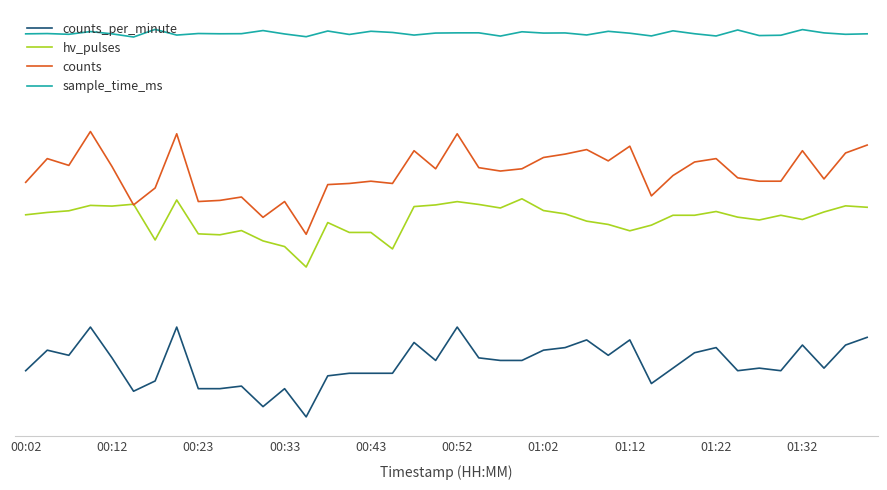

Where is hv_pulses nearest to the value 1?

13